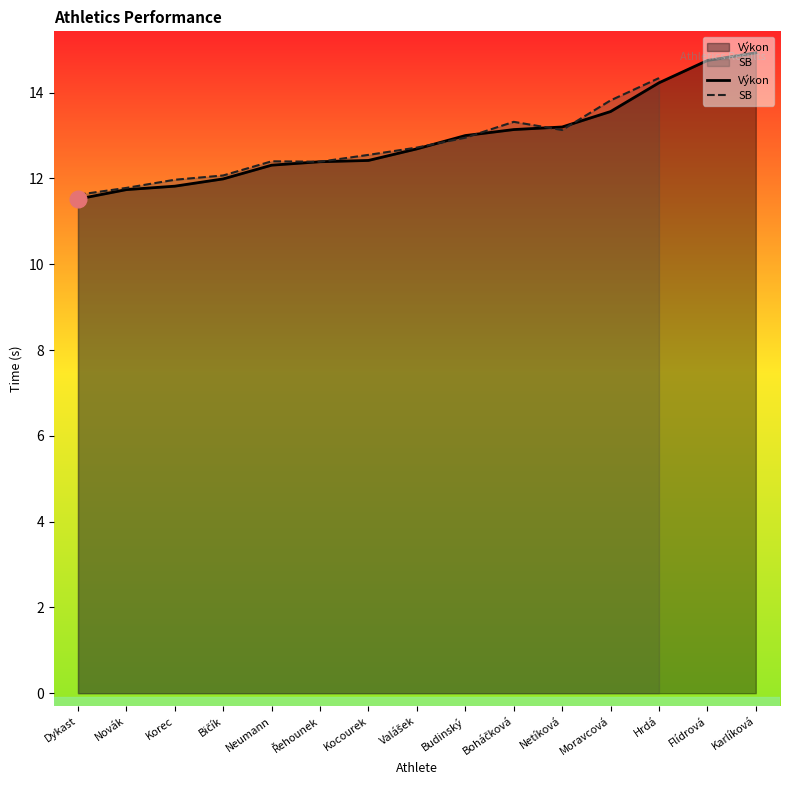

The value of Výkon at Řehounek is 8.3. True or false?

False